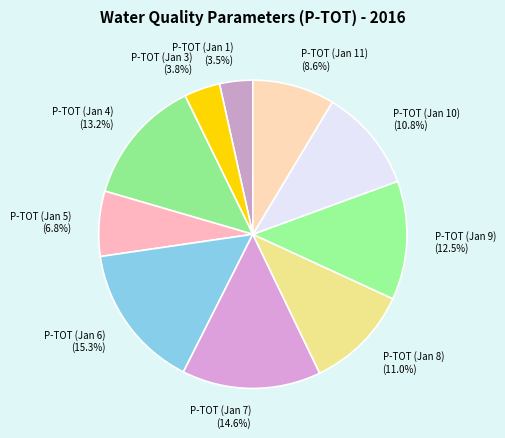

What is the largest slice in the pie chart?

P-TOT (Jan 6)